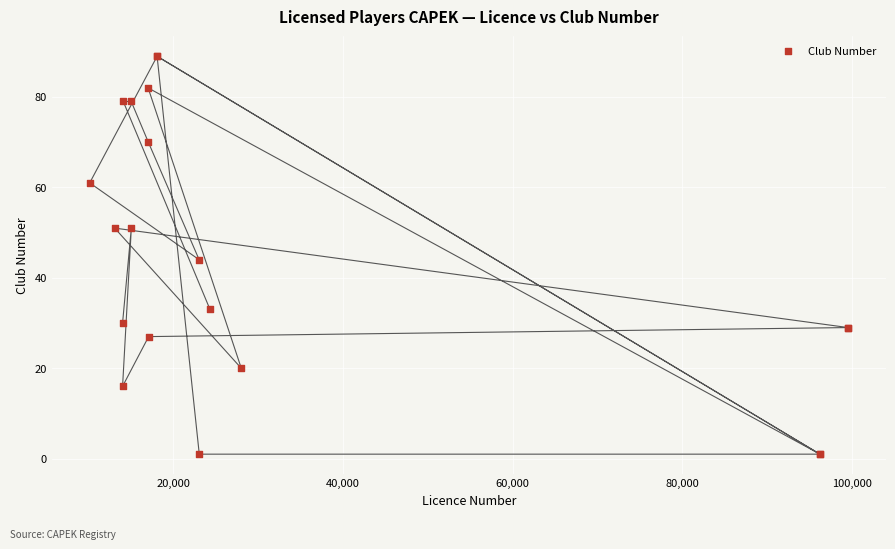

What Y value in the scatter plot is closest to 45?

44